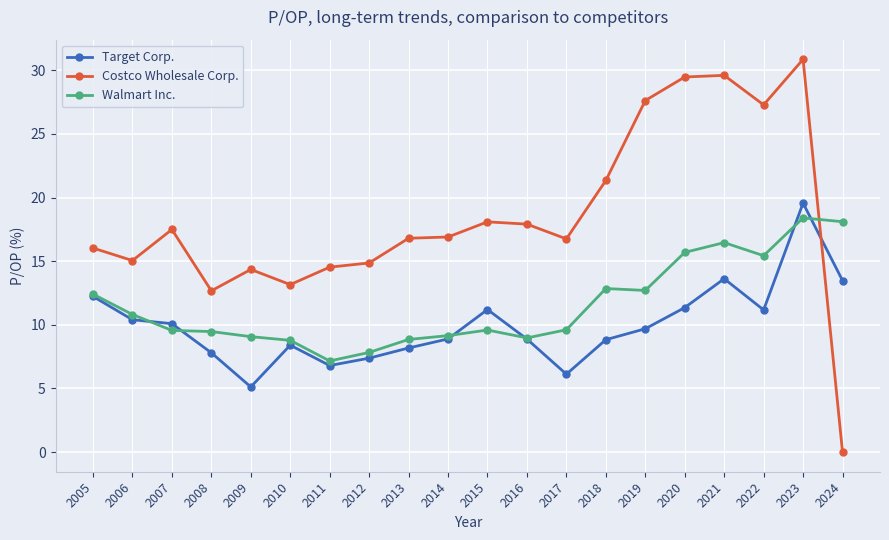

True or false: Costco Wholesale Corp. has a value of 0.0 at 2024.

True